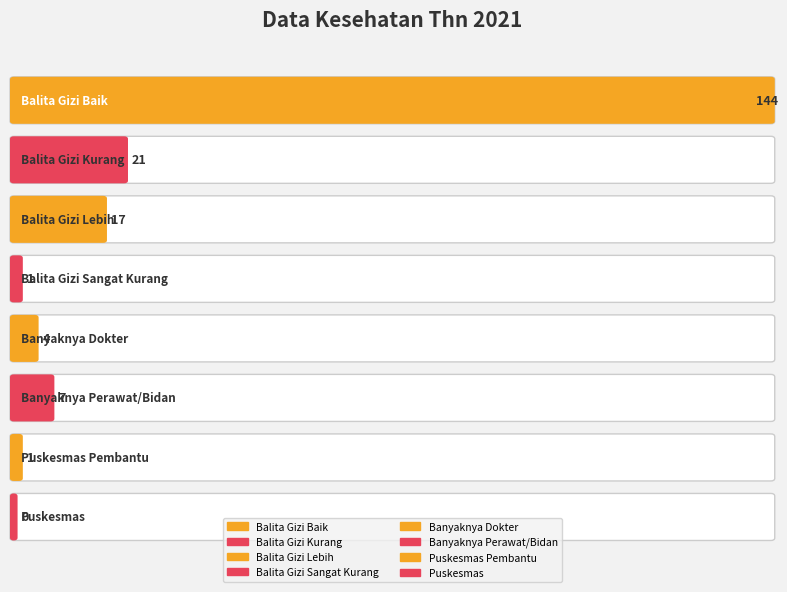

Reading right to left, transcribe all the data shown in this chart.

Puskesmas=0	Puskesmas Pembantu=1	Banyaknya Perawat/Bidan=7	Banyaknya Dokter=4	Balita Gizi Sangat Kurang=1	Balita Gizi Lebih=17	Balita Gizi Kurang=21	Balita Gizi Baik=144